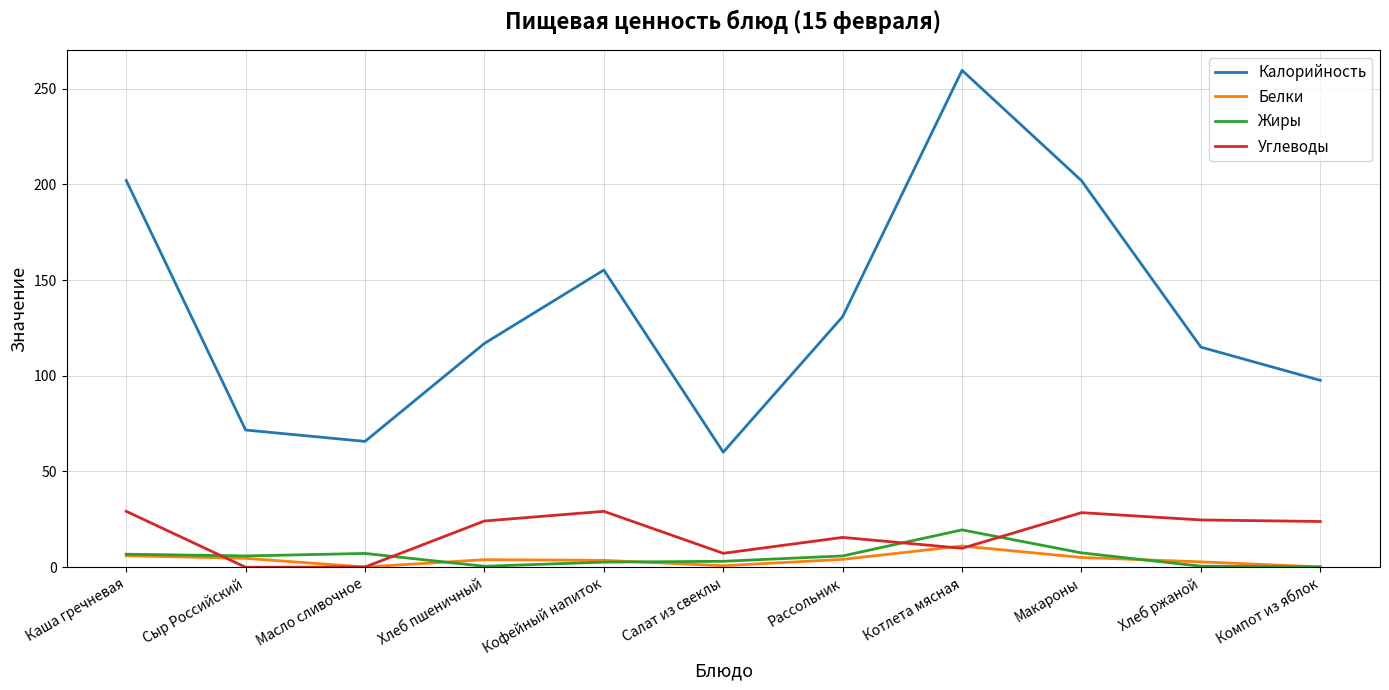

Which category has the highest value across all series?

Котлета мясная